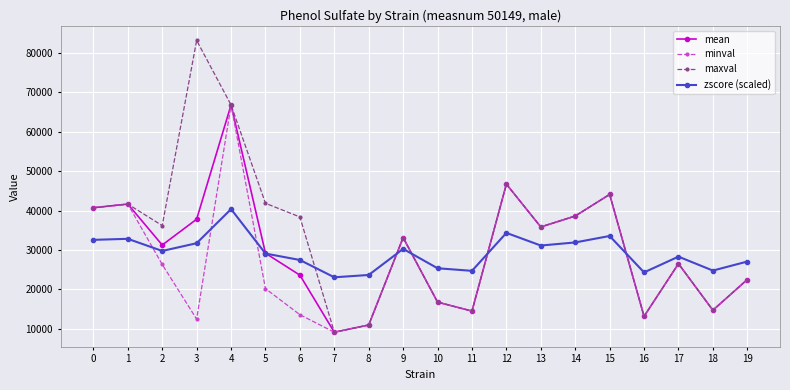

At which category does mean reach its first local peak?

1